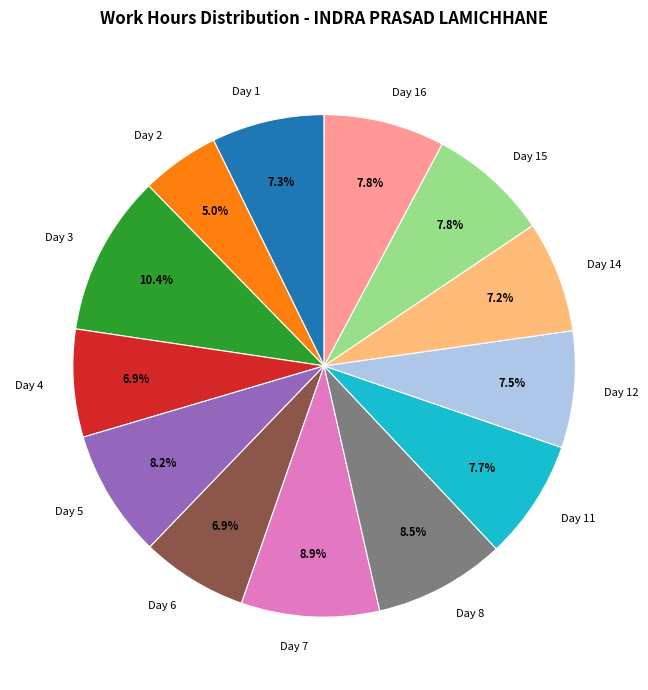

The Day 7 slice represents 1% of the pie. True or false?

False